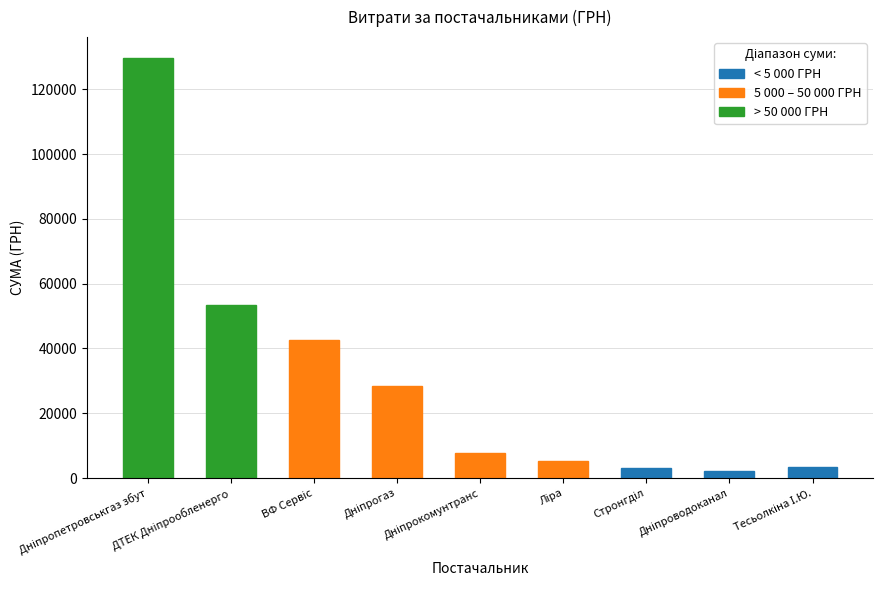

What is the difference between the maximum and minimum values?

127551.5